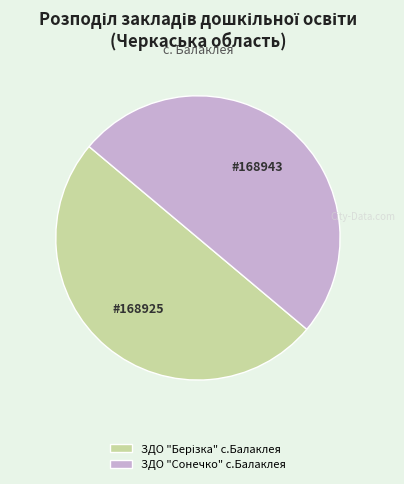

How many segments does this pie chart have?

2